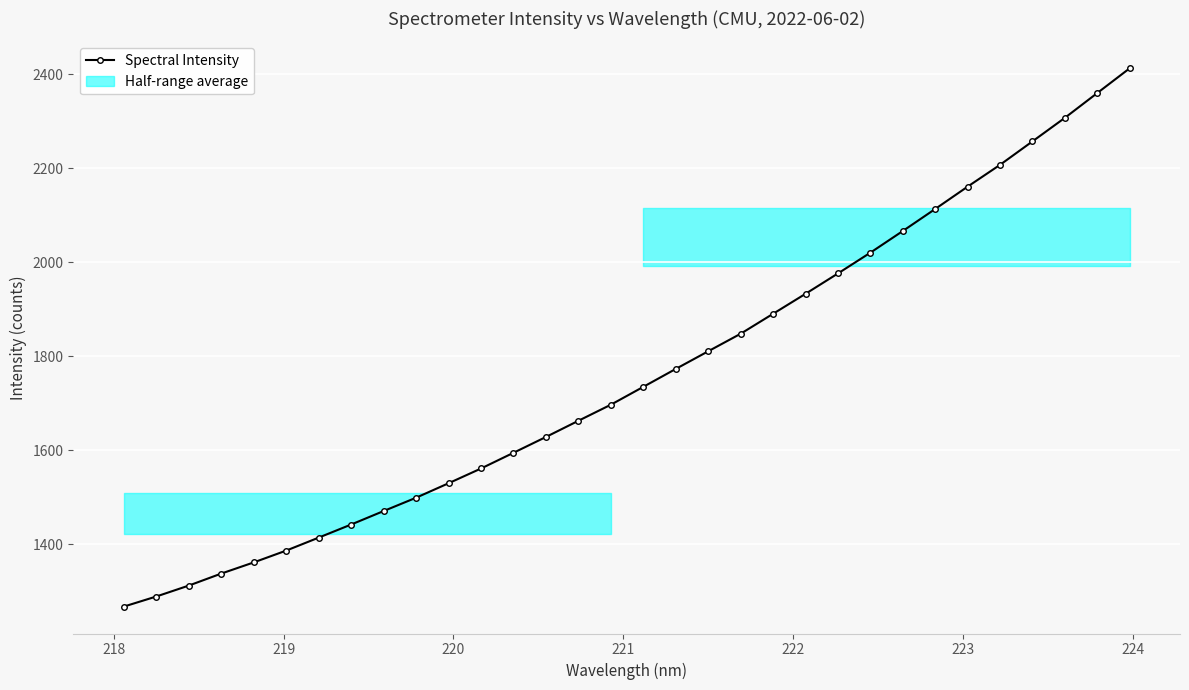

The chart shows a value of 1272.1 at 19. True or false?

False